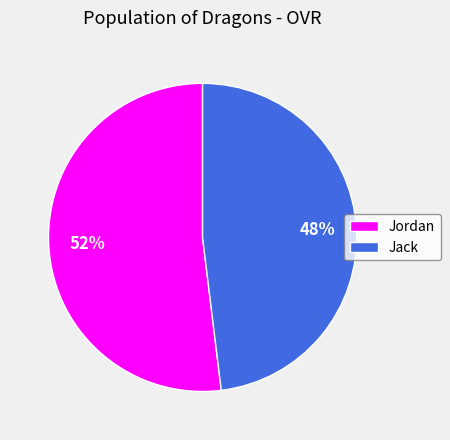

The Jack slice represents 60% of the pie. True or false?

False